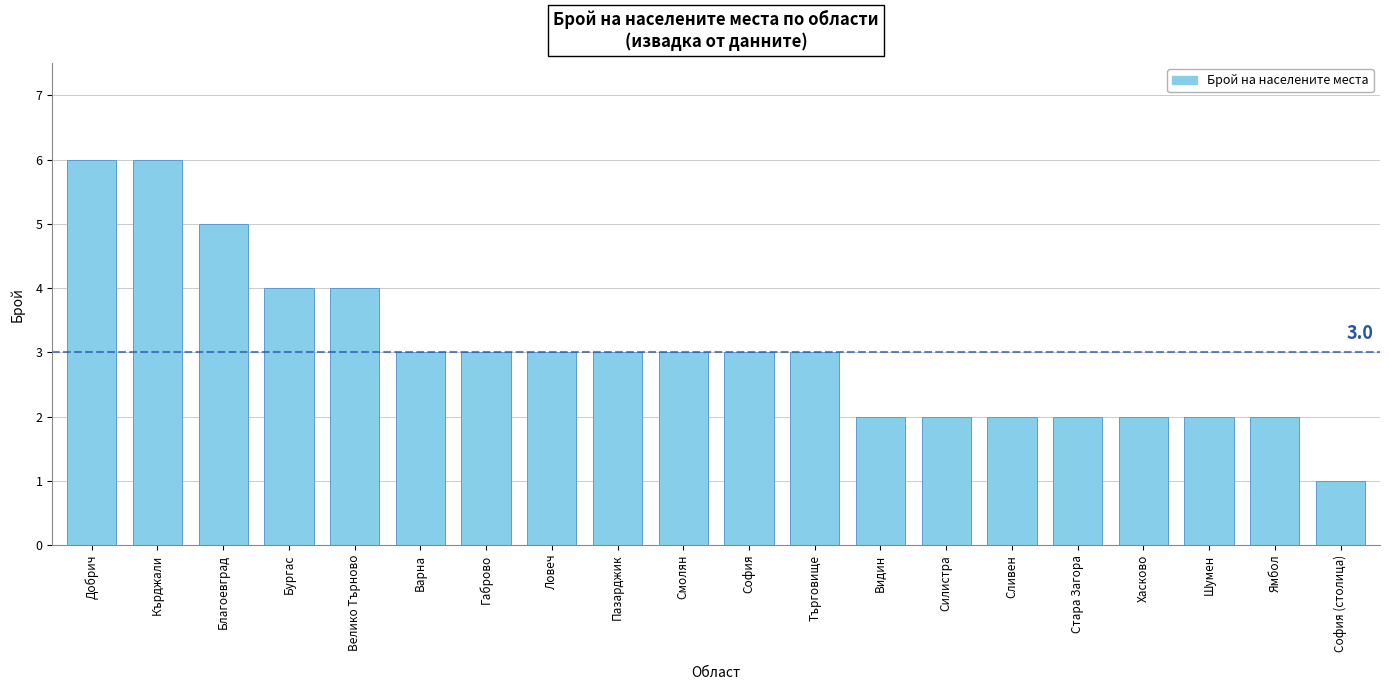

What is the greatest value displayed?

6